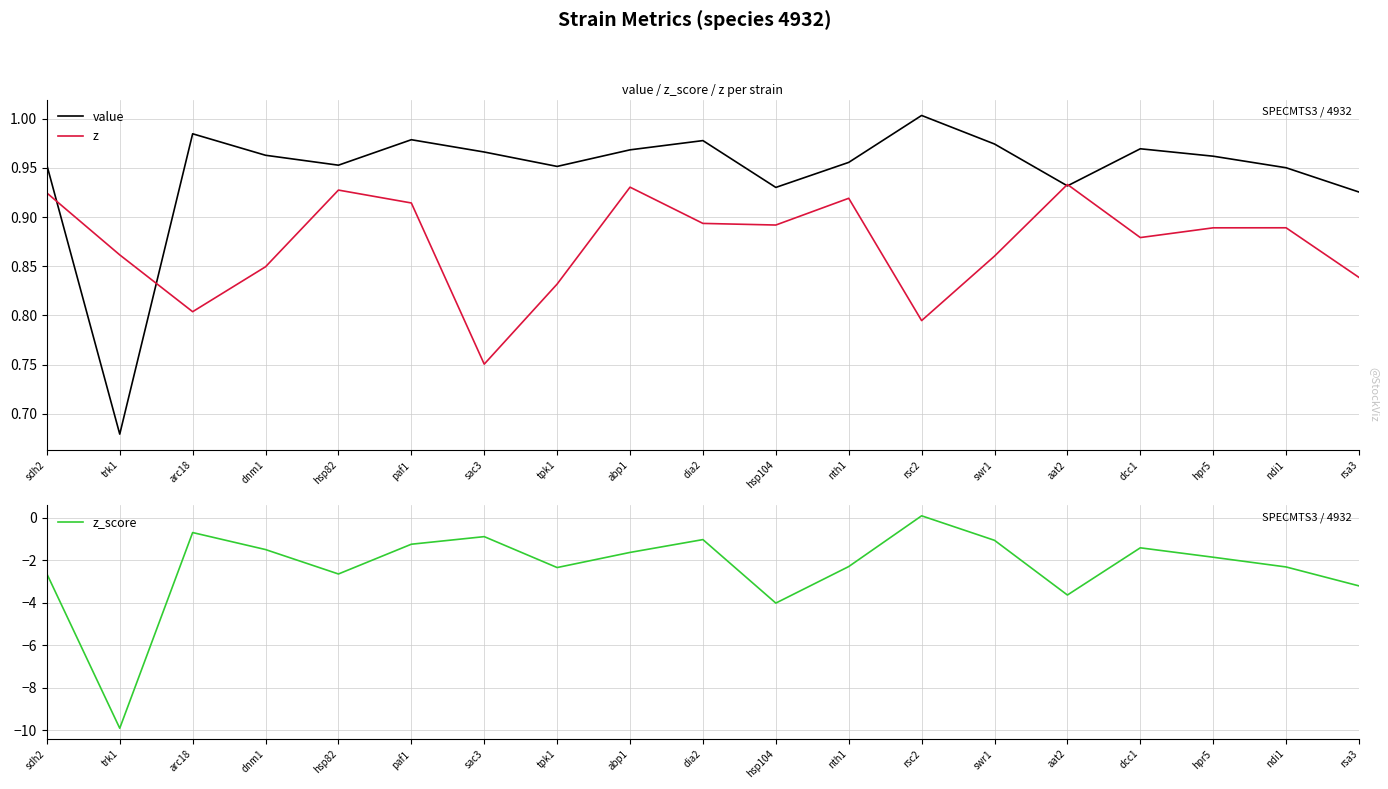

How many data points does each series have?

19